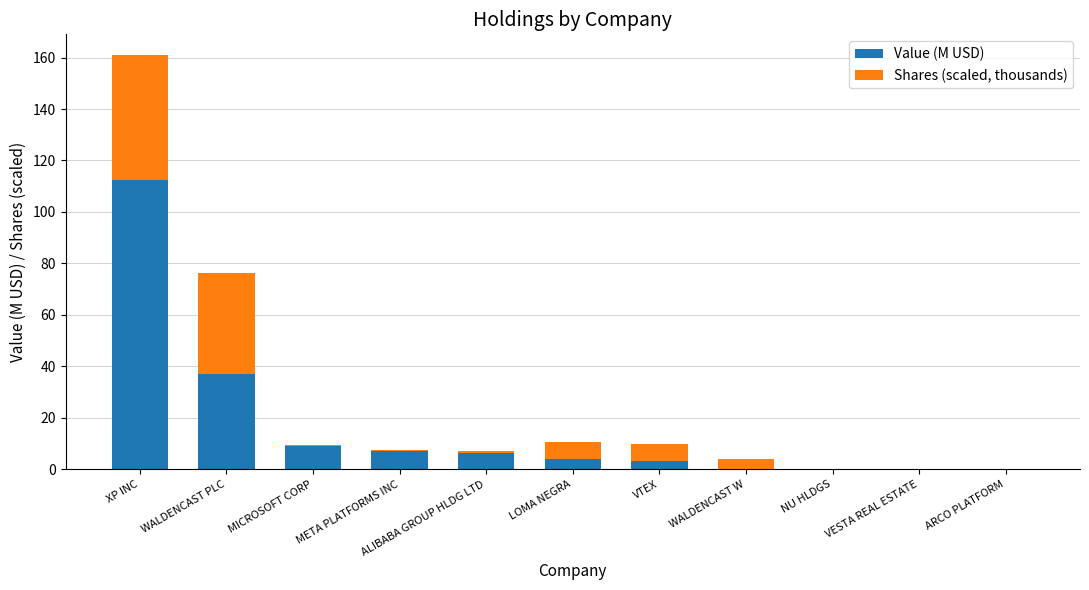

At which label does Value (M USD) first exceed 3?

XP INC